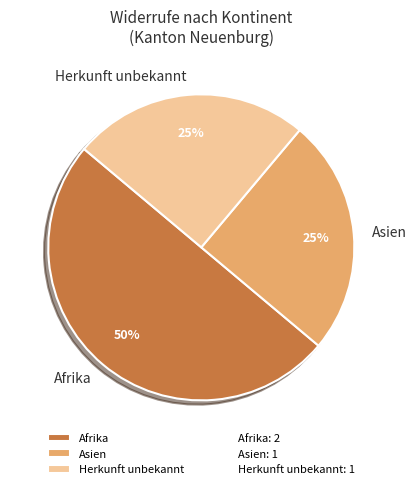

The Herkunft unbekannt slice represents 25% of the pie. True or false?

True